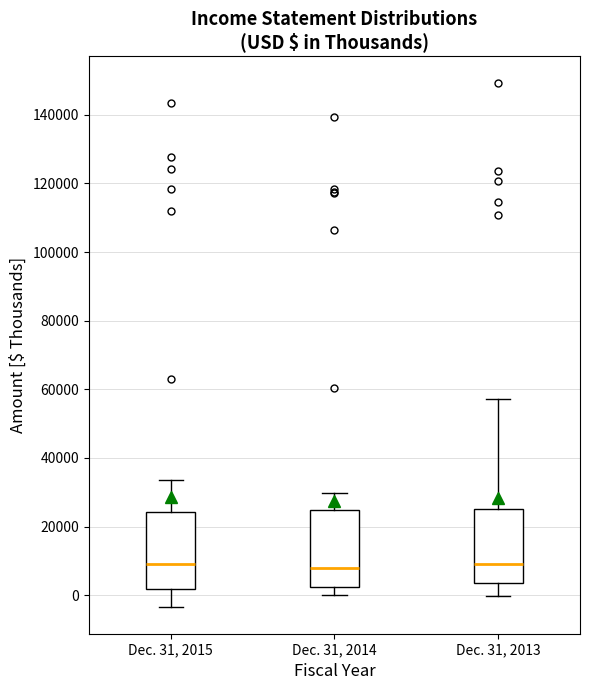

Reading left to right, transcribe this box plot: for each box, give where its median line is, the range the box spans, and where its two whiskers end, as read against the y-axis. The values are not printed on the chart, so give them approximately, as read against the axis.

Dec. 31, 2015: median 10000, box 2000 to 24000, whiskers -4000 to 34000
Dec. 31, 2014: median 8000, box 2000 to 24000, whiskers 0 to 30000
Dec. 31, 2013: median 10000, box 4000 to 26000, whiskers 0 to 58000